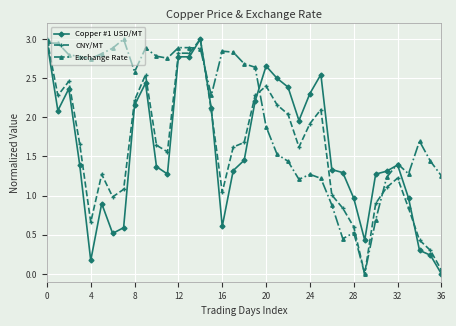

True or false: Copper #1 USD/MT has more than 0 points higher than both neighbors.

True